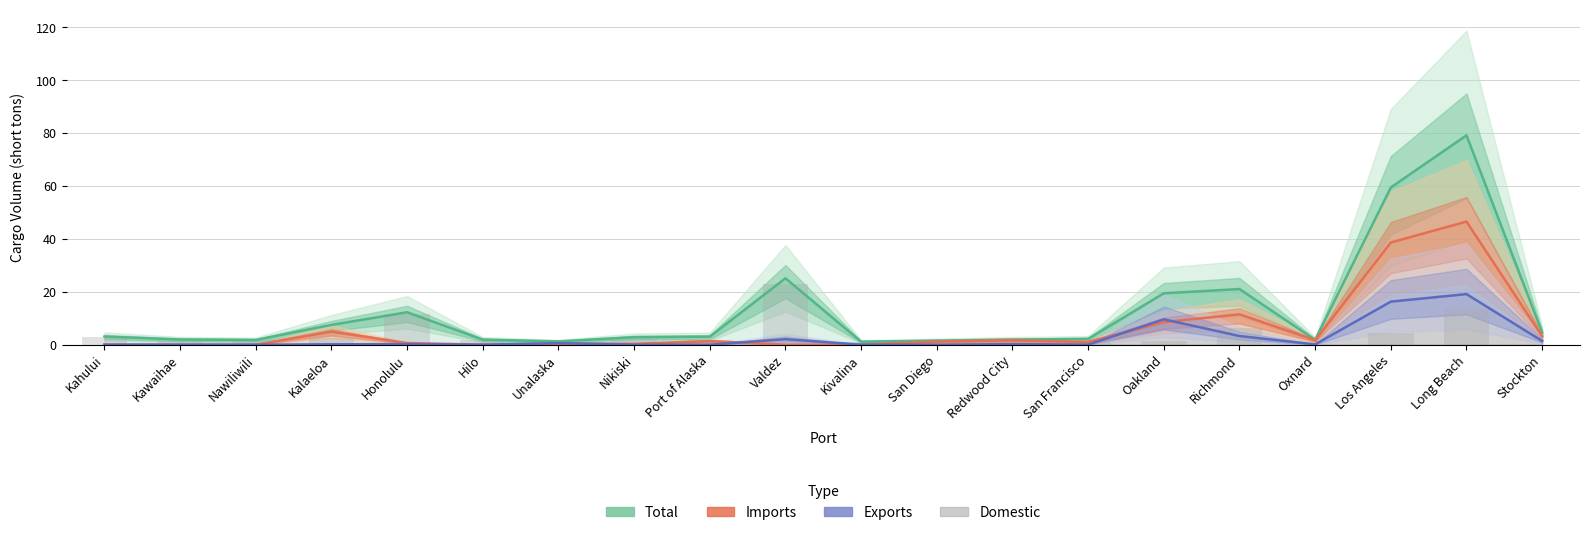

At how many categories does at least one series exceed 14?

5